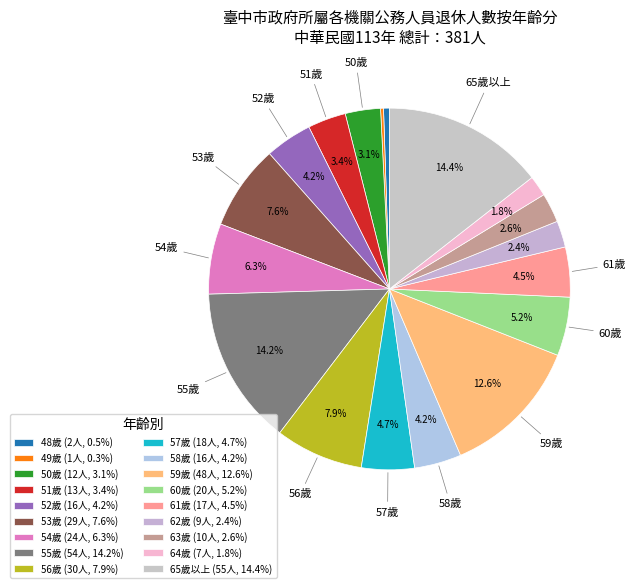

To the nearest percent, what is the difference between the largest and smallest slice percentages?

14%